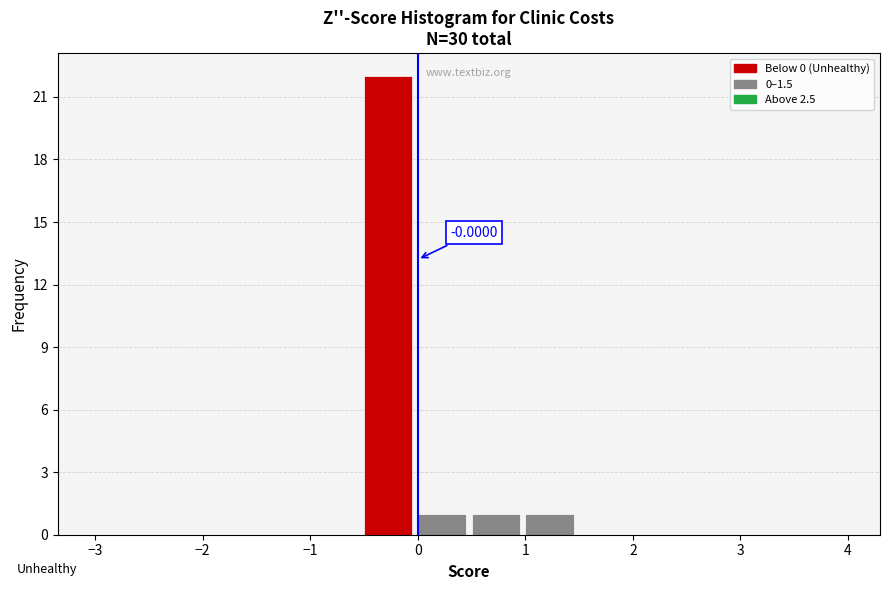

Over which range of the x-axis is the bar tallest?

-0.5 to 0.0